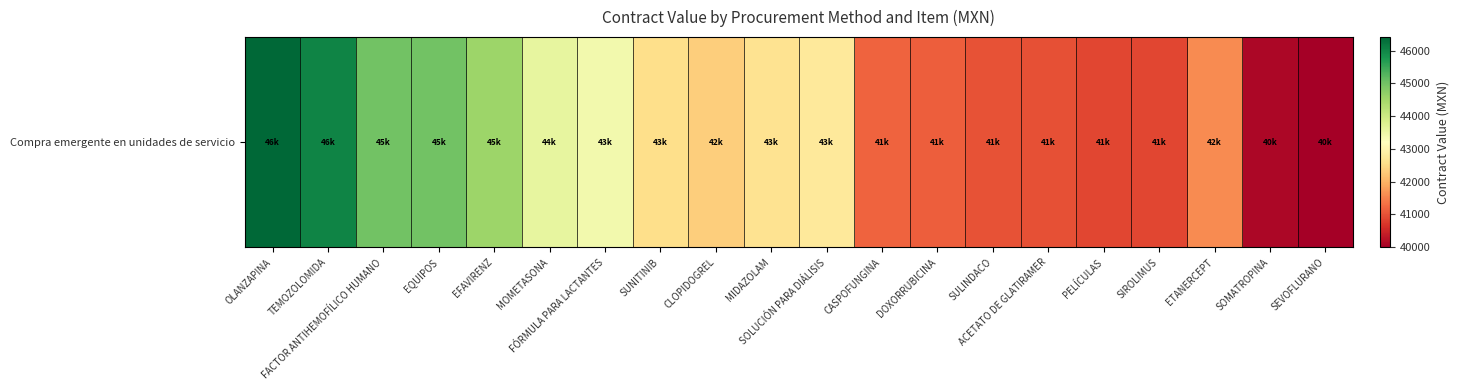

Where is the data nearest to the value 43205?

FÓRMULA PARA LACTANTES